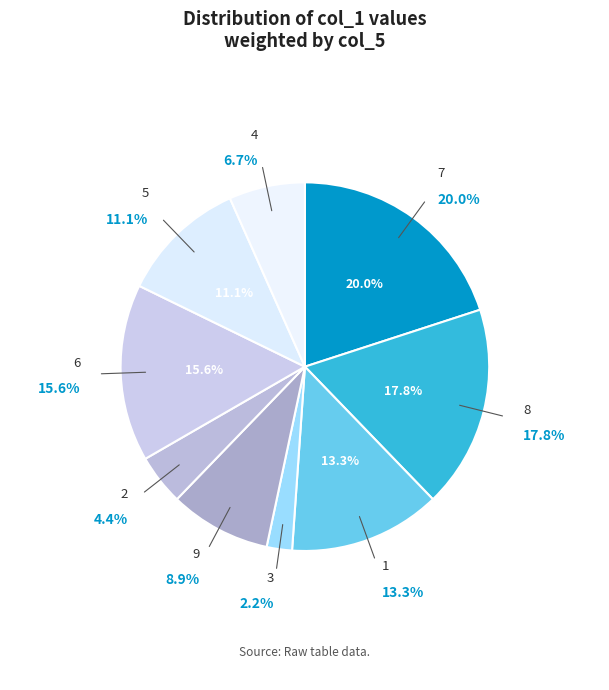

Is it true that 5 is 5% of the pie?

False